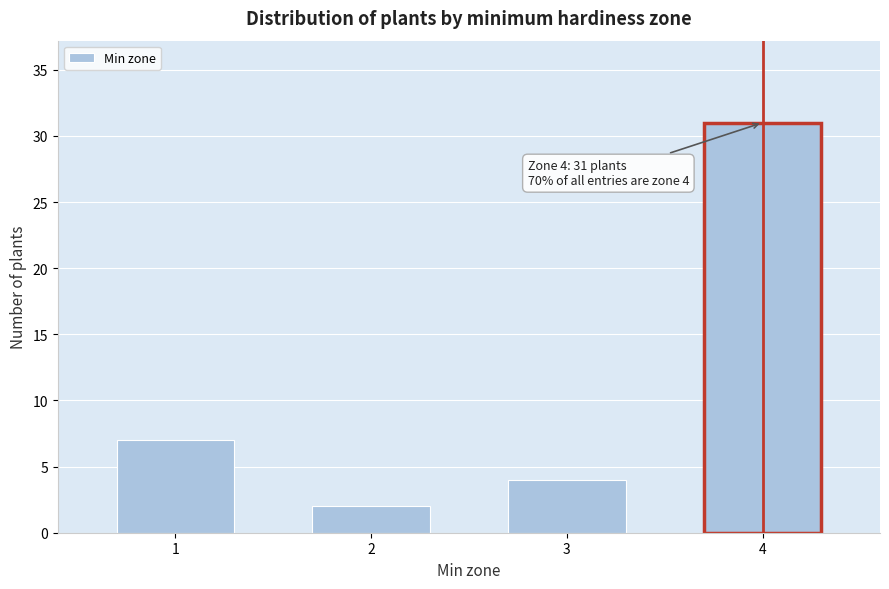

Reading left to right, list all the values displayed in this chart.

1=7	2=2	3=4	4=31